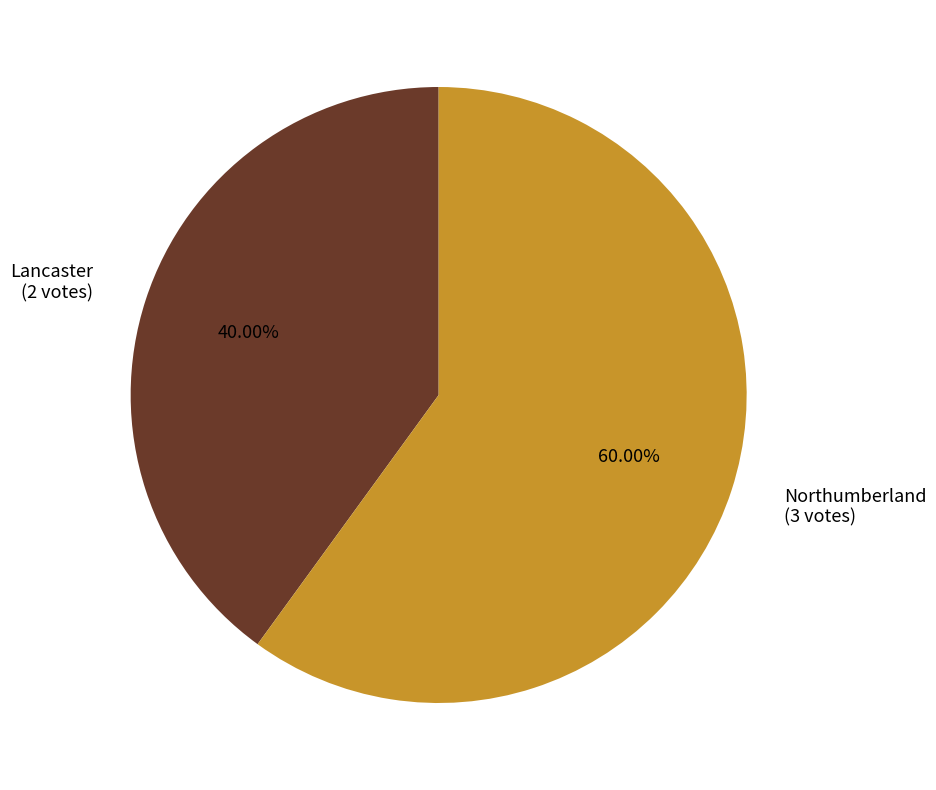

Do Lancaster and Northumberland together represent more than half of the pie?

Yes